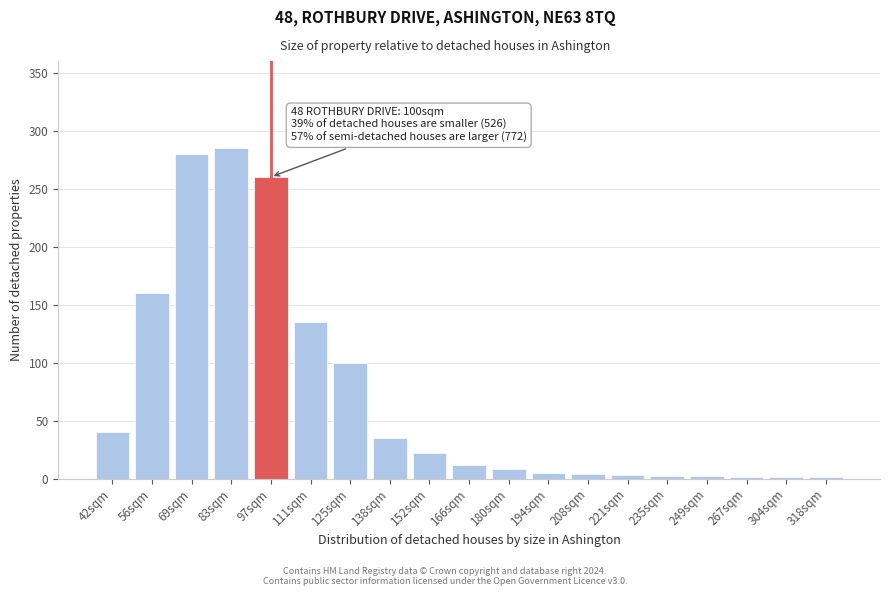

What is the change in value from 56sqm to 69sqm?

+120